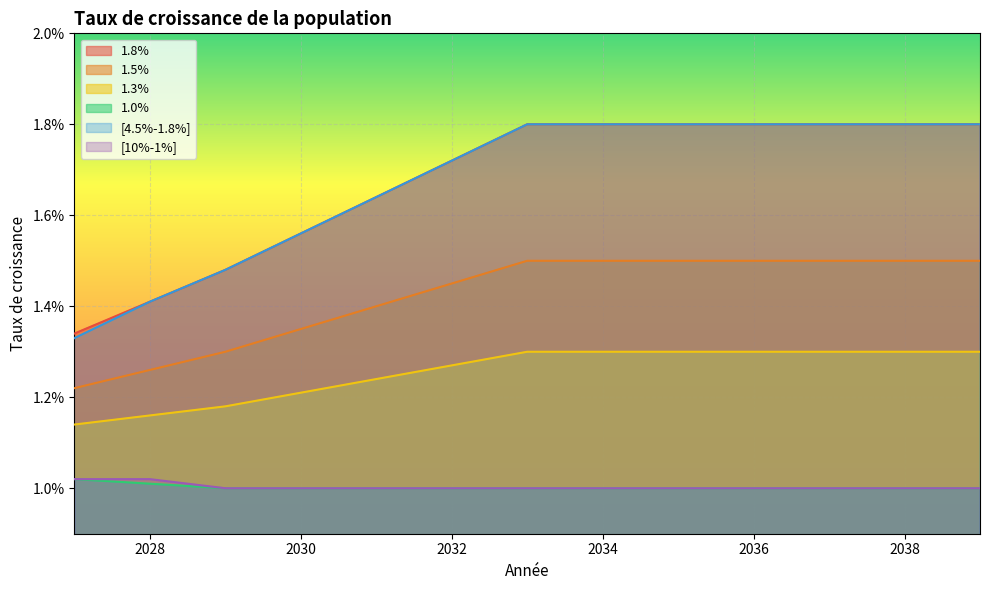

How many lines are shown in the chart?

6